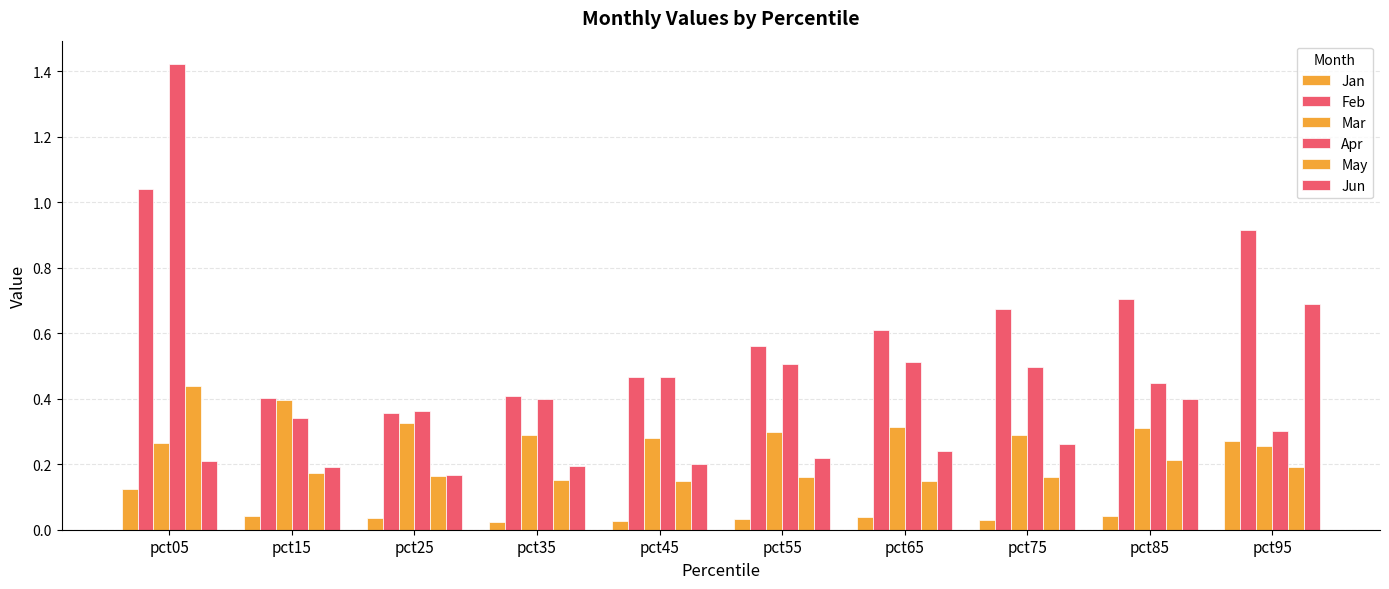

What is the difference between the maximum and second lowest values in the Feb series?

0.6